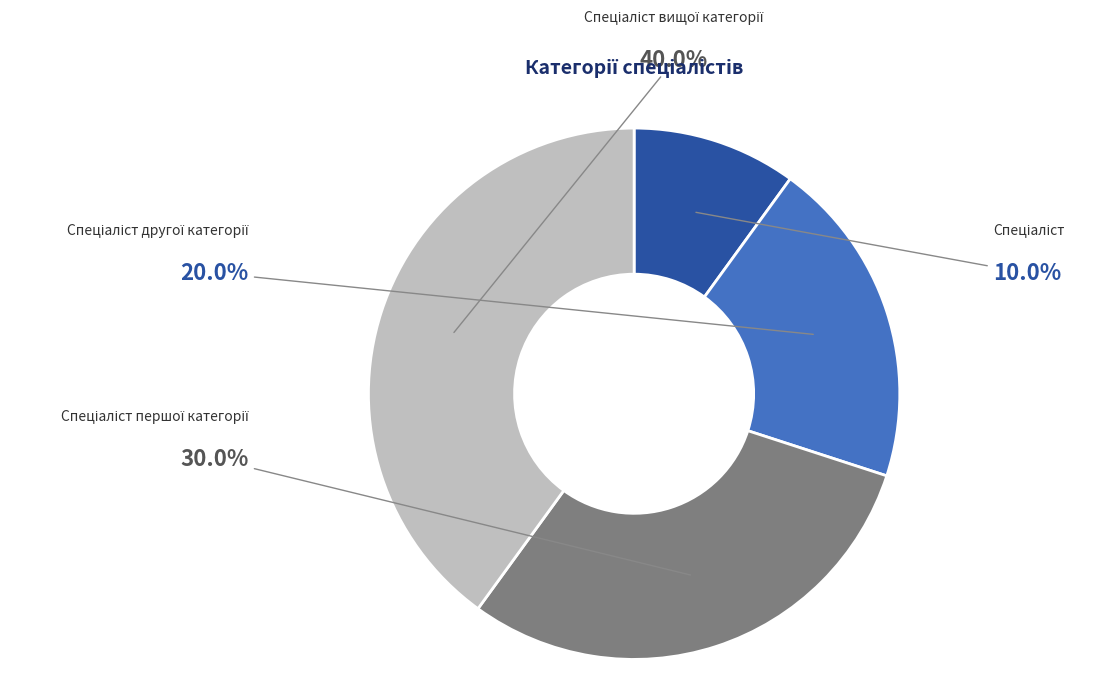

Is there any slice that represents more than half of the pie?

No